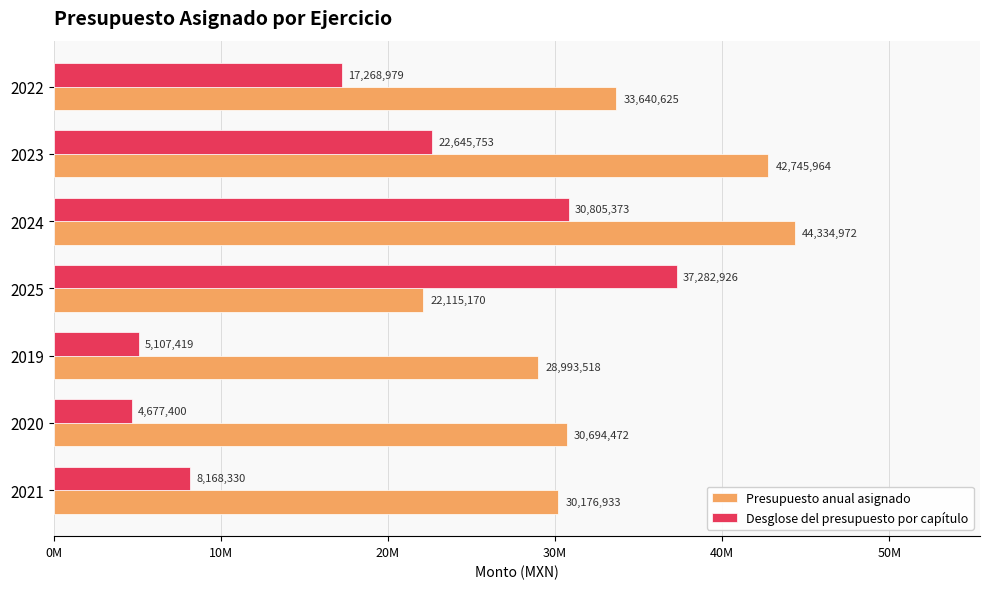

List the labels in order of Desglose del presupuesto por capítulo value, largest first.

2025, 2024, 2023, 2022, 2021, 2019, 2020